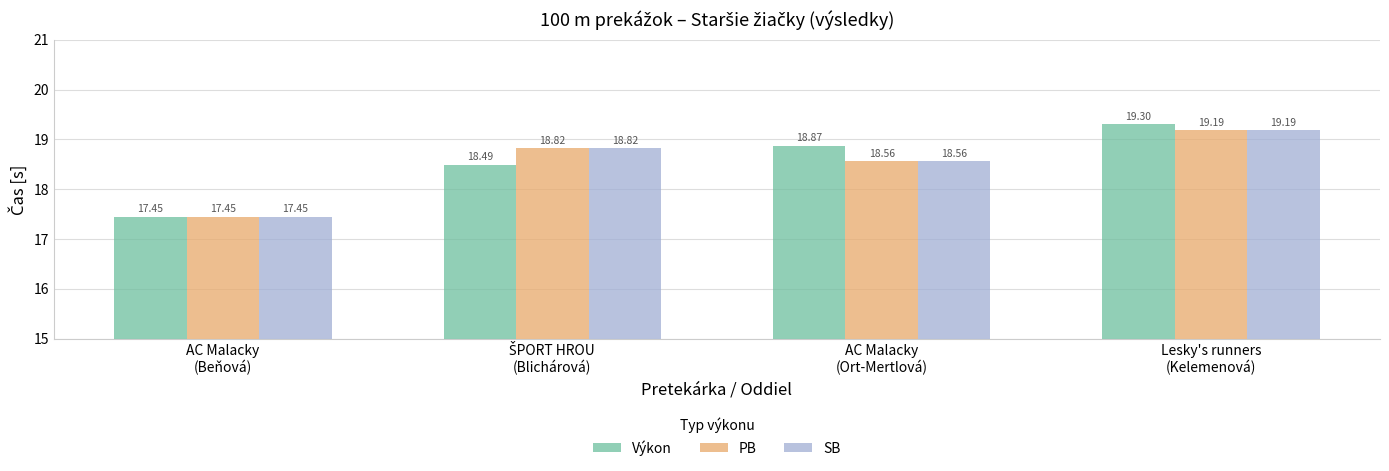

What is the maximum value for SB?

19.2